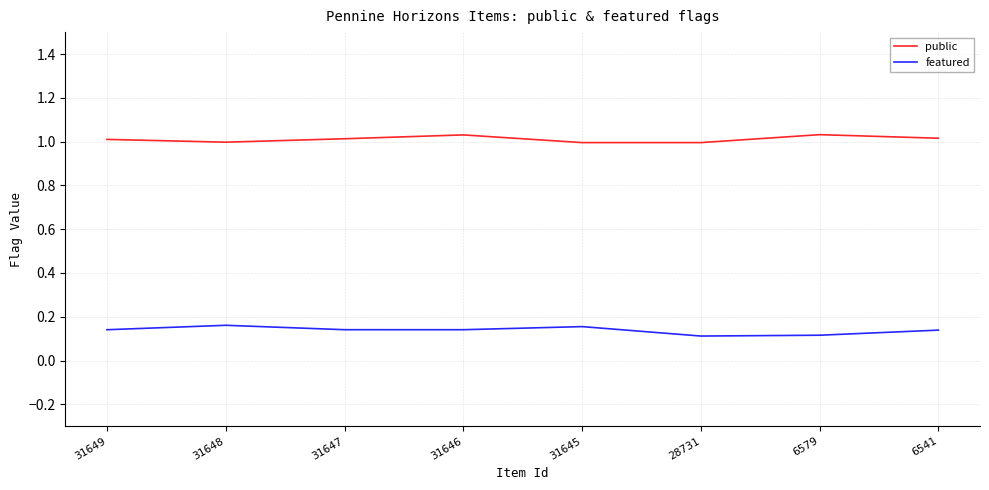

What is the sum of the public values at 31648 and 6579?

2.0